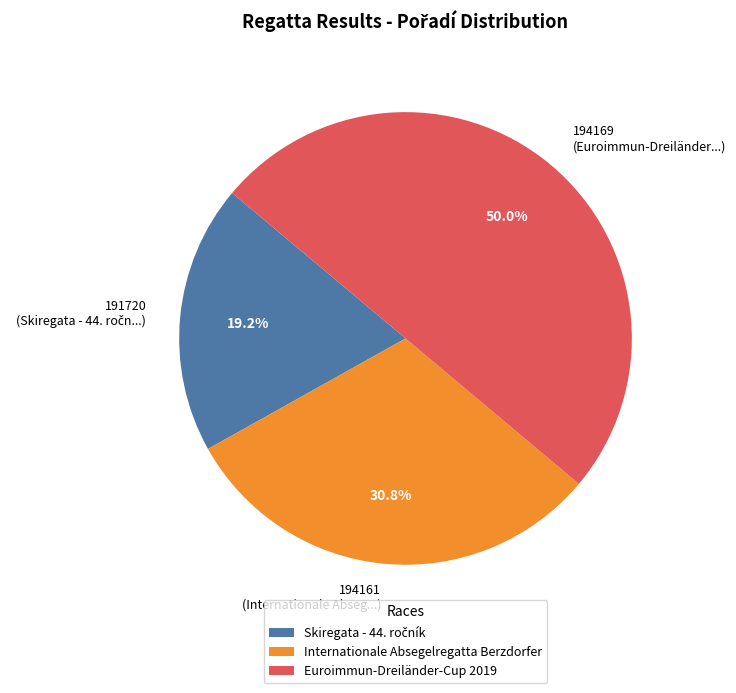

Approximately how many times larger is the value at Euroimmun-Dreiländer-Cup 2019 compared to Internationale Absegelregatta Berzdorfer?

1.6